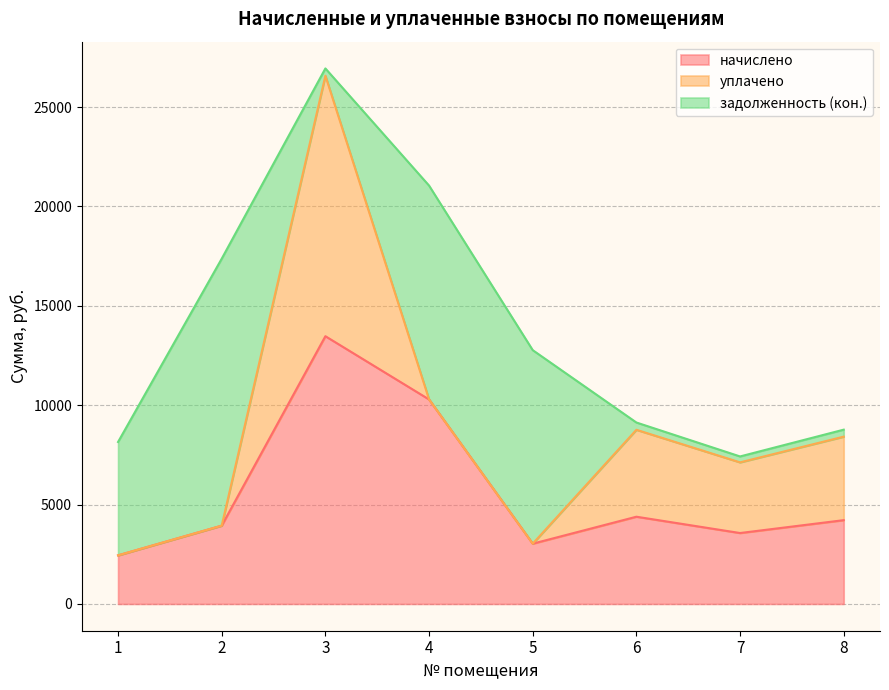

What is the total value across all series at 2?

17372.0